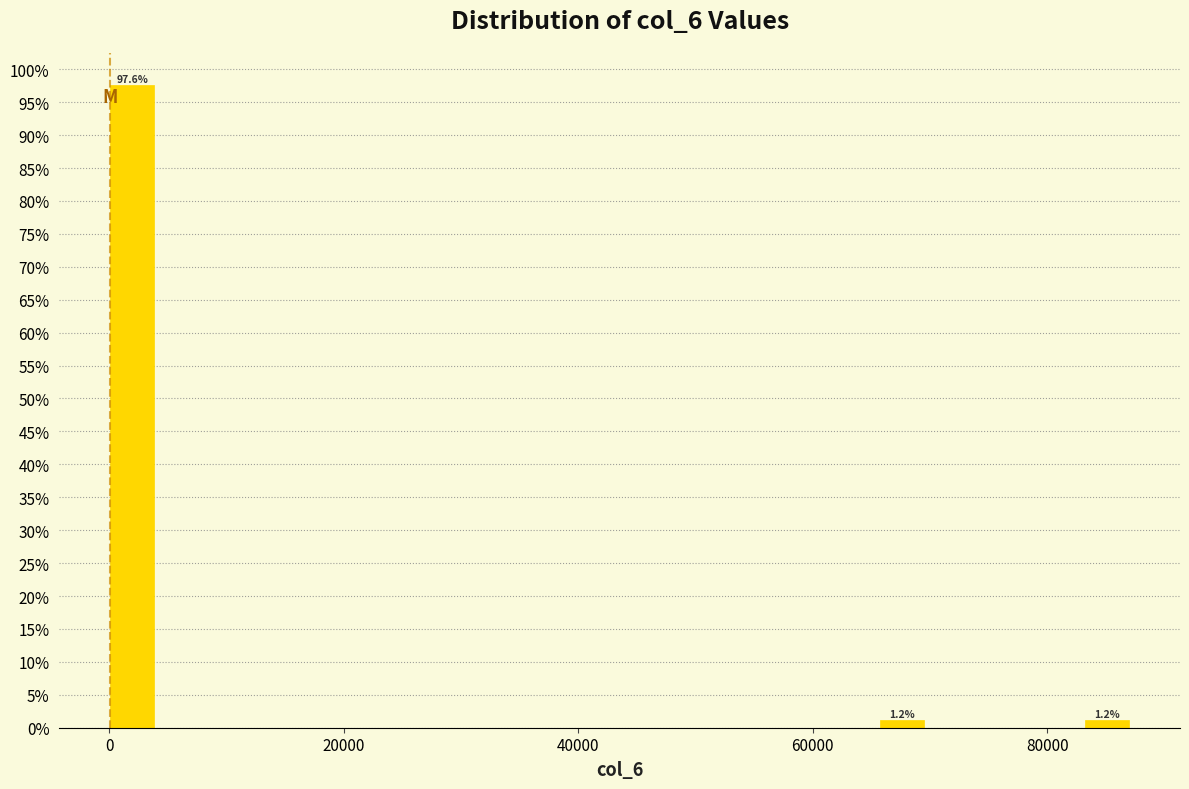

Read against the x-axis, roughly where is the centre of the tallest bar?

2000